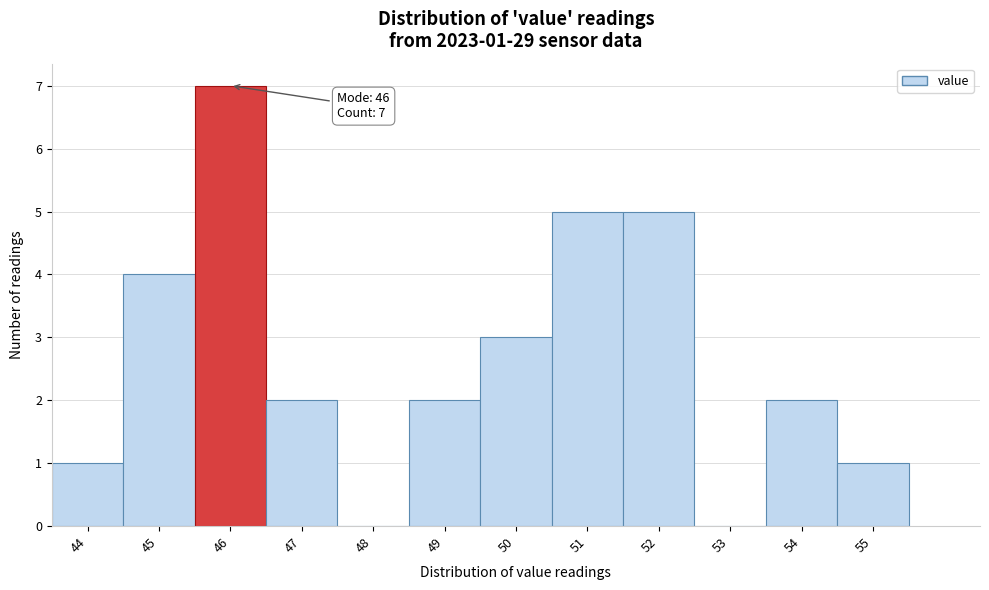

Over which range of the x-axis is the bar tallest?

45.5 to 46.5